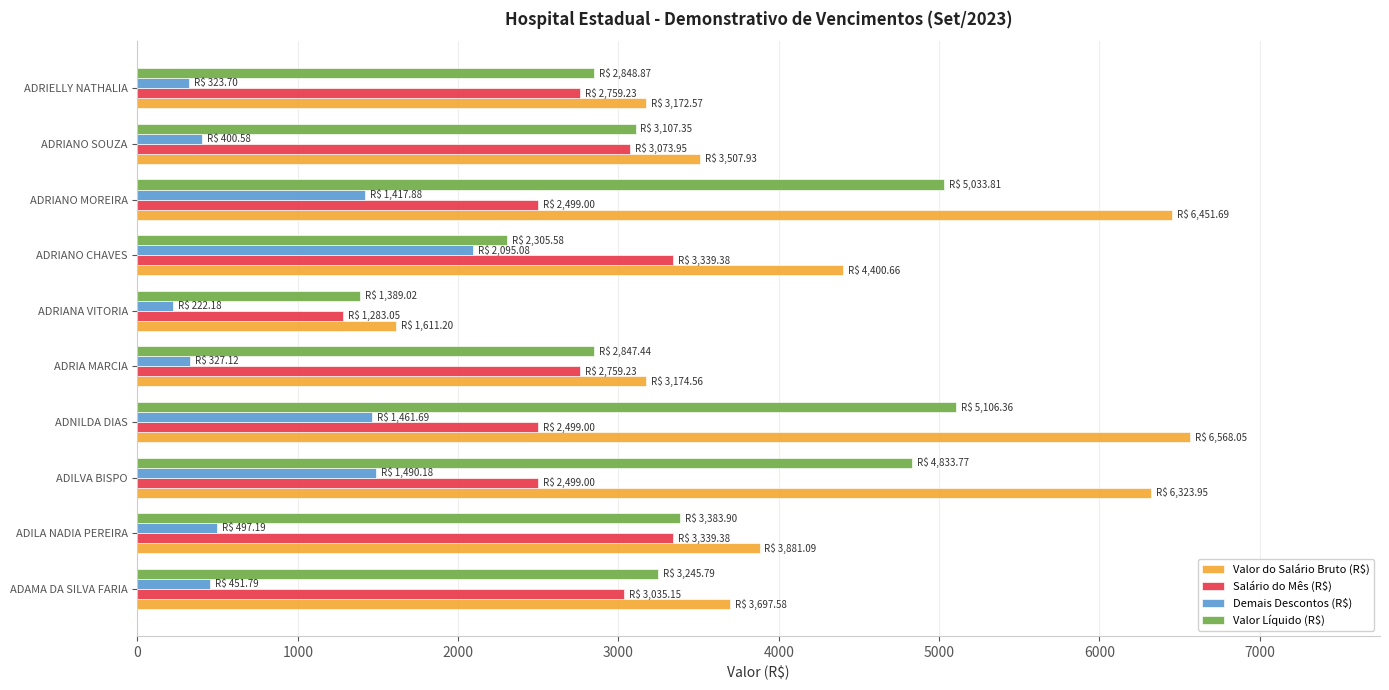

What is the total value across all series at ADILVA BISPO?

15146.9